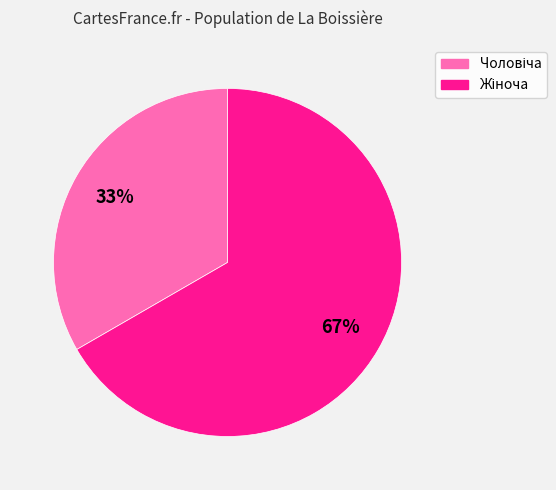

To the nearest percent, what is the average slice percentage?

50%